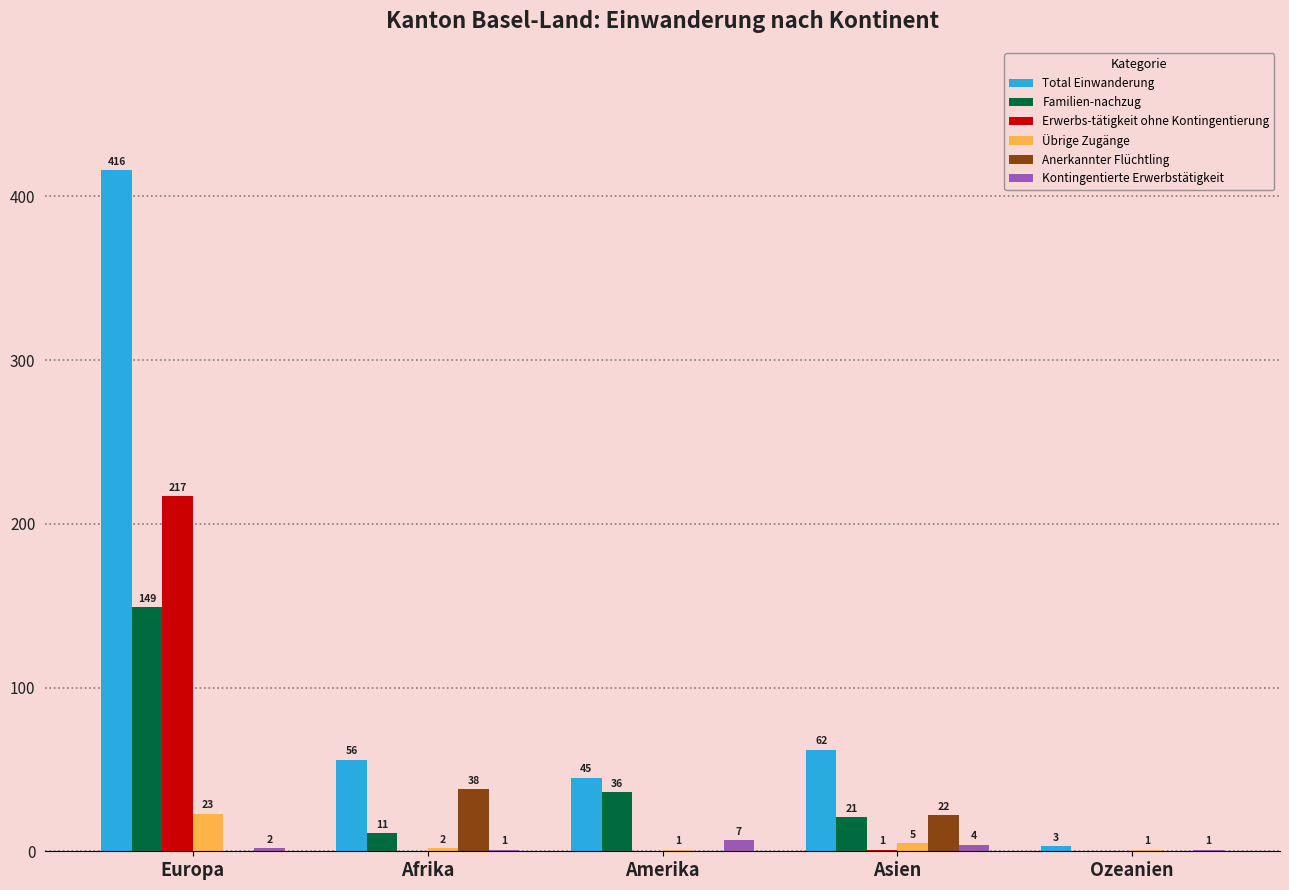

What is the maximum value shown in the chart?

416